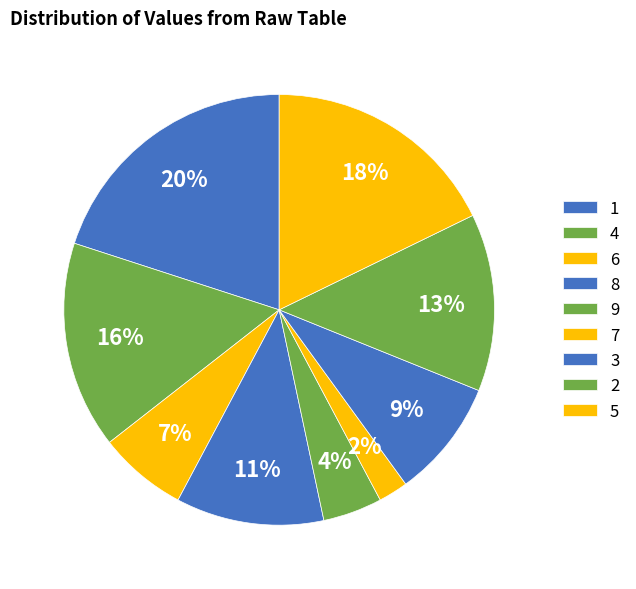

Count the number of slices in the pie.

9